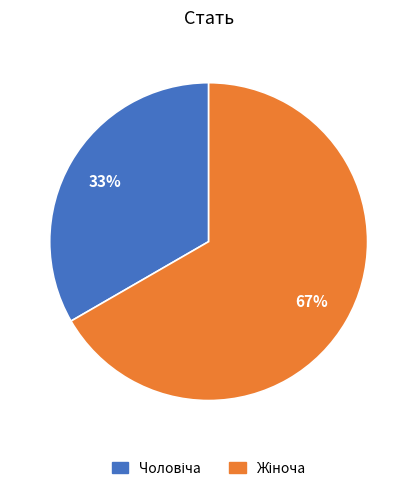

To the nearest percent, what is the average slice percentage?

50%